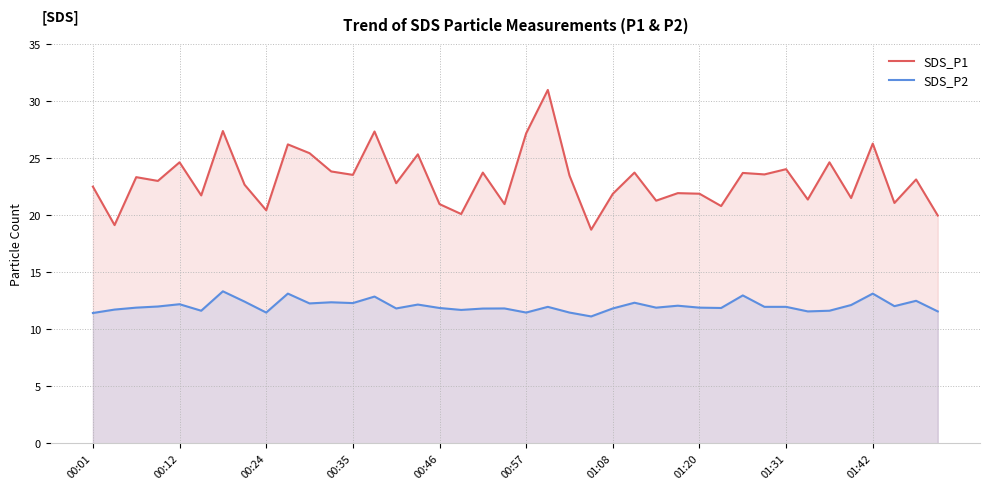

True or false: SDS_P2 and SDS_P1 intersect in this chart.

False